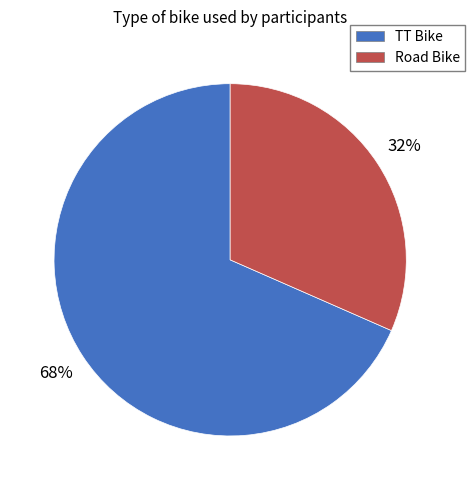

Is the sum of TT Bike and Road Bike greater than half?

Yes